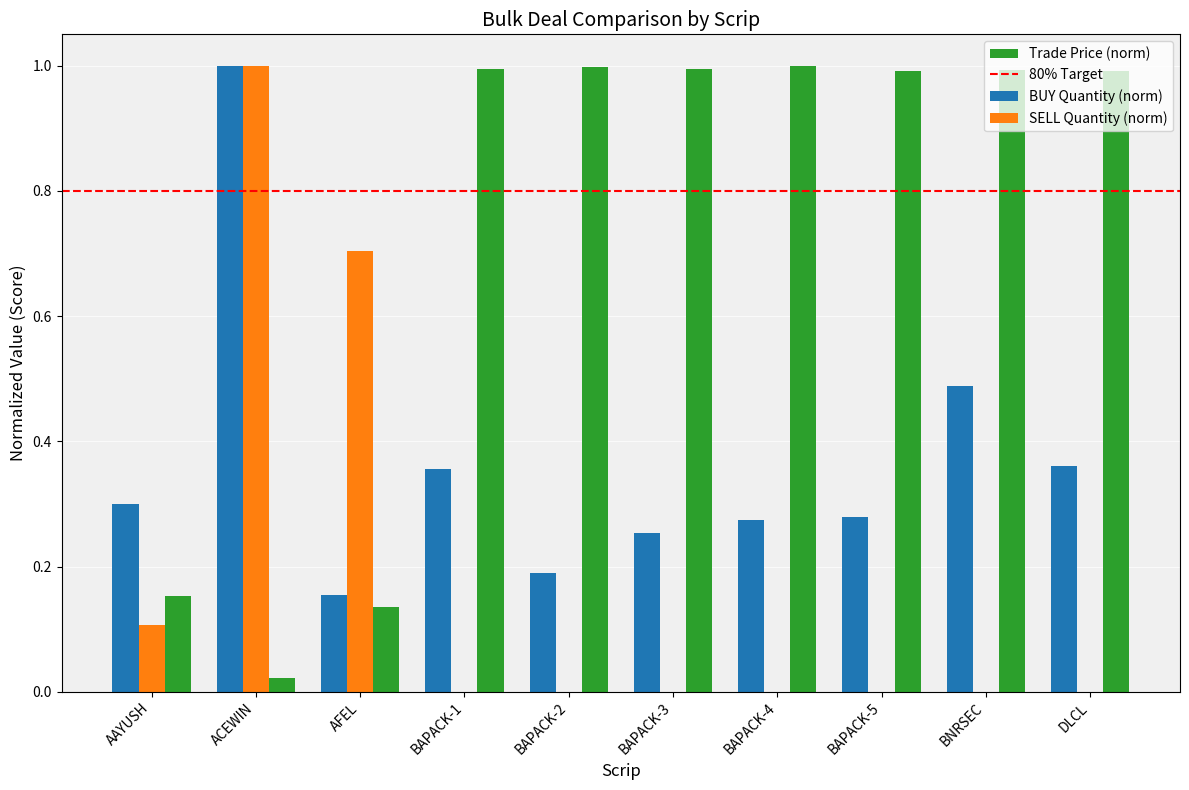

What is the sum of all BUY Quantity (norm) values?

3.7